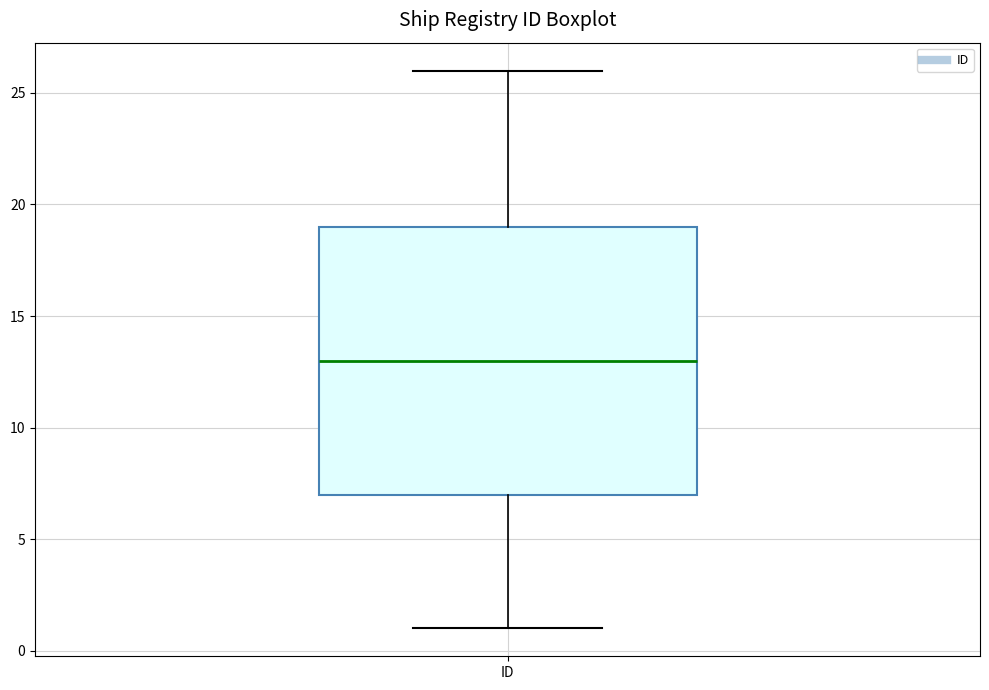

Transcribe this box plot: give where the median line is, the range the box spans, and where the two whiskers end, as read against the y-axis. The values are not printed on the chart, so give them approximately, as read against the axis.

median 13, box 7 to 19, whiskers 1 to 26